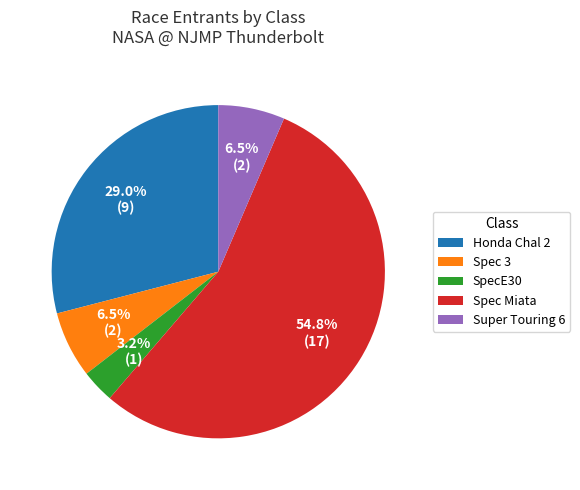

How many slices are in this pie chart?

5